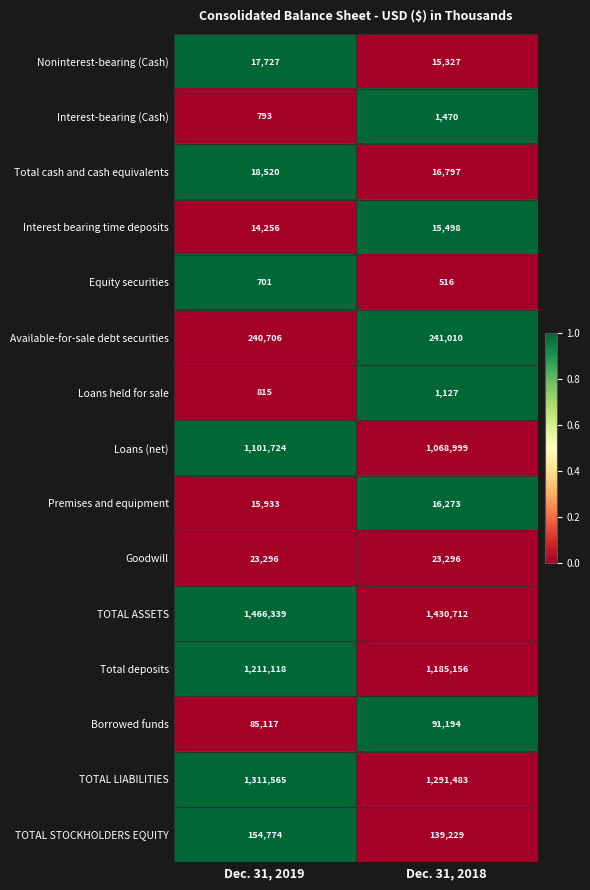

How many categories are shown in the chart?

2